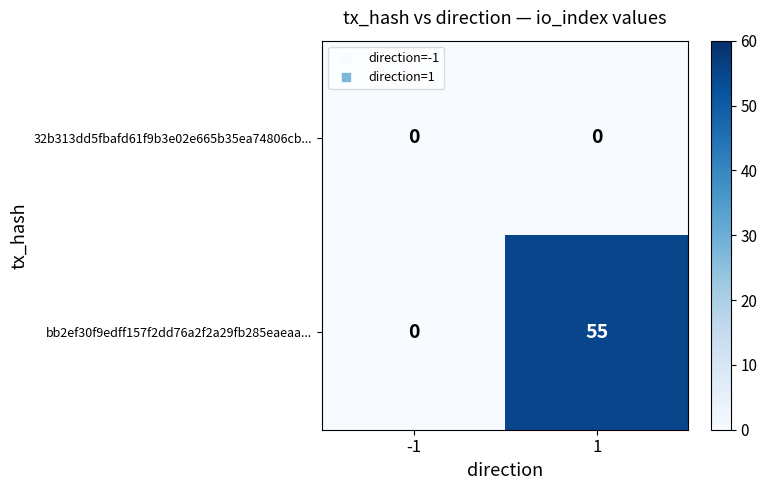

Which series has the largest total across all categories?

bb2ef30f9edff157f2dd76a2f2a29fb285eaeaa...